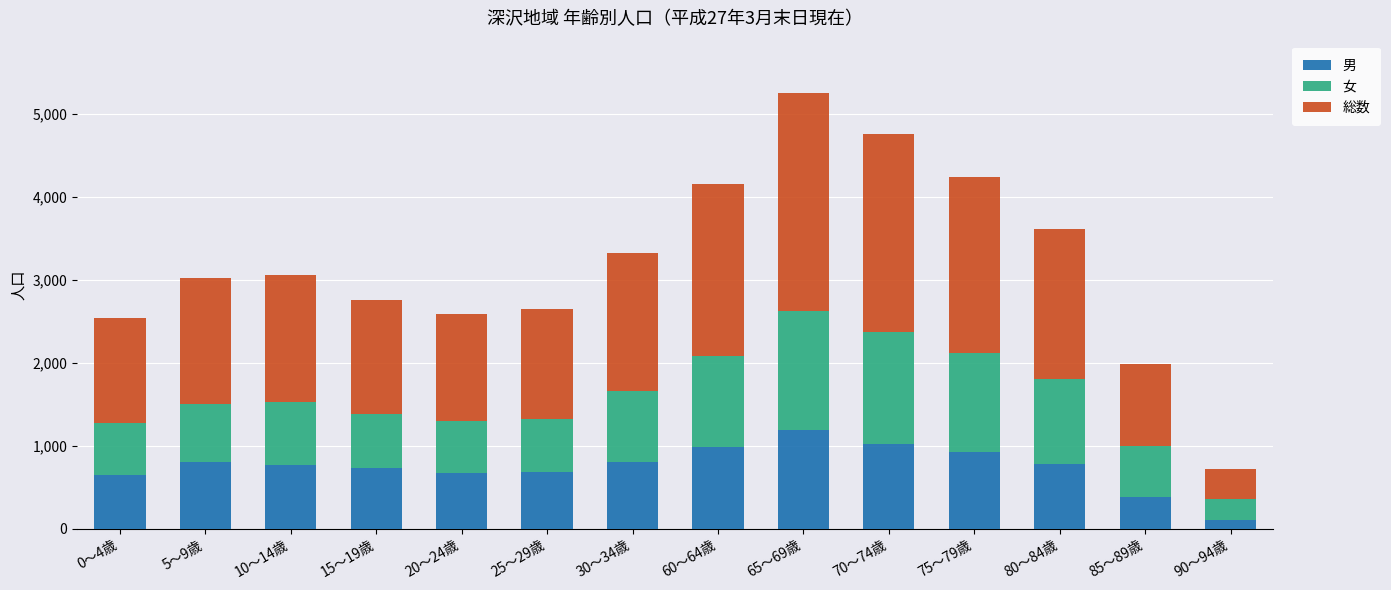

The value of 男 at 70～74歳 is 276. True or false?

False